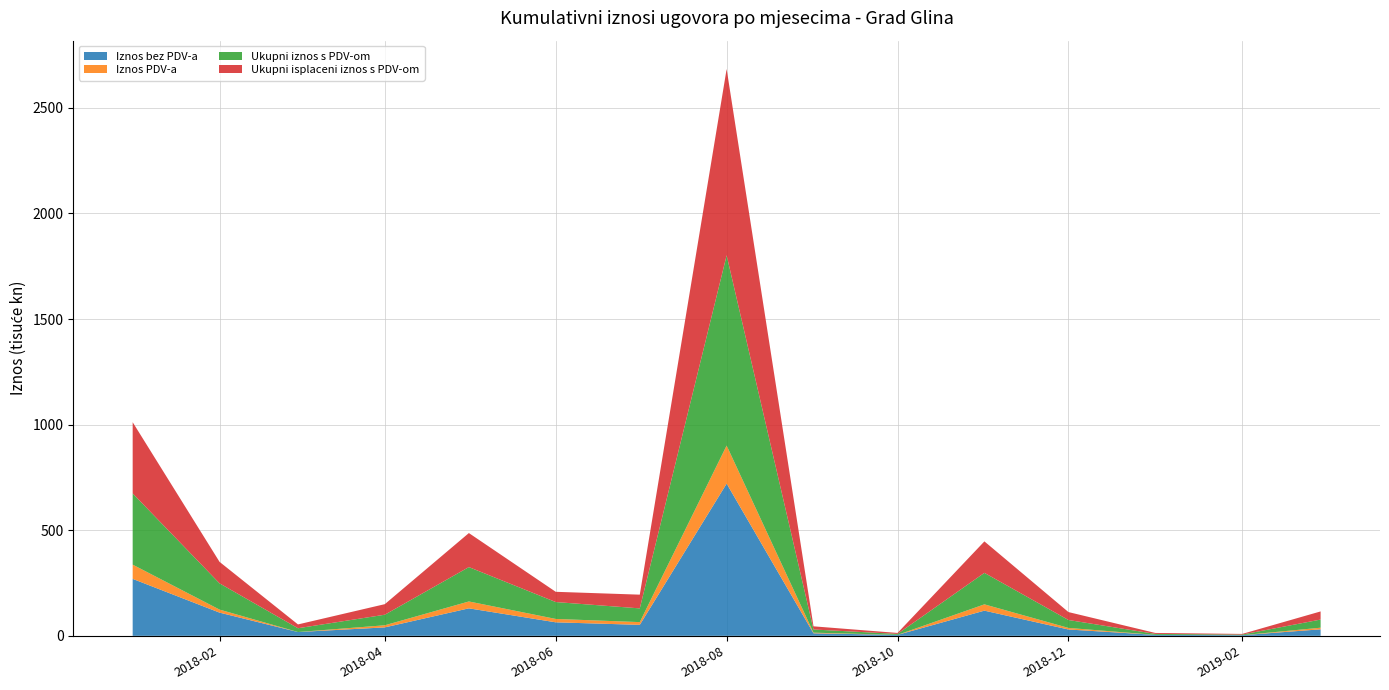

Reading right to left, transcribe all the data shown in this chart.

Iznos bez PDV-a: 30820.5	3000.0	4557.7	30000.0	119268.0	4557.7	12000.0	720806.8	52000.0	64000.0	130209.6	40000.0	18000.0	110000.0	269750.0
Iznos PDV-a: 7705.1	0.0	0.0	7500.0	29817.0	0.0	3000.0	180201.7	13000.0	16000.0	32552.4	10000.0	0.0	14300.0	67437.5
Ukupni iznos s PDV-om: 38525.6	3000.0	4557.7	37500.0	149085.0	4557.7	15000.0	901008.5	65000.0	80000.0	162762.0	50000.0	18000.0	124300.0	337187.5
Ukupni isplaceni iznos s PDV-om: 38525.6	3000.0	4557.7	37500.0	149085.0	4557.7	15000.0	882223.8	65000.0	48500.0	161159.0	50000.0	18000.0	101817.4	337187.5